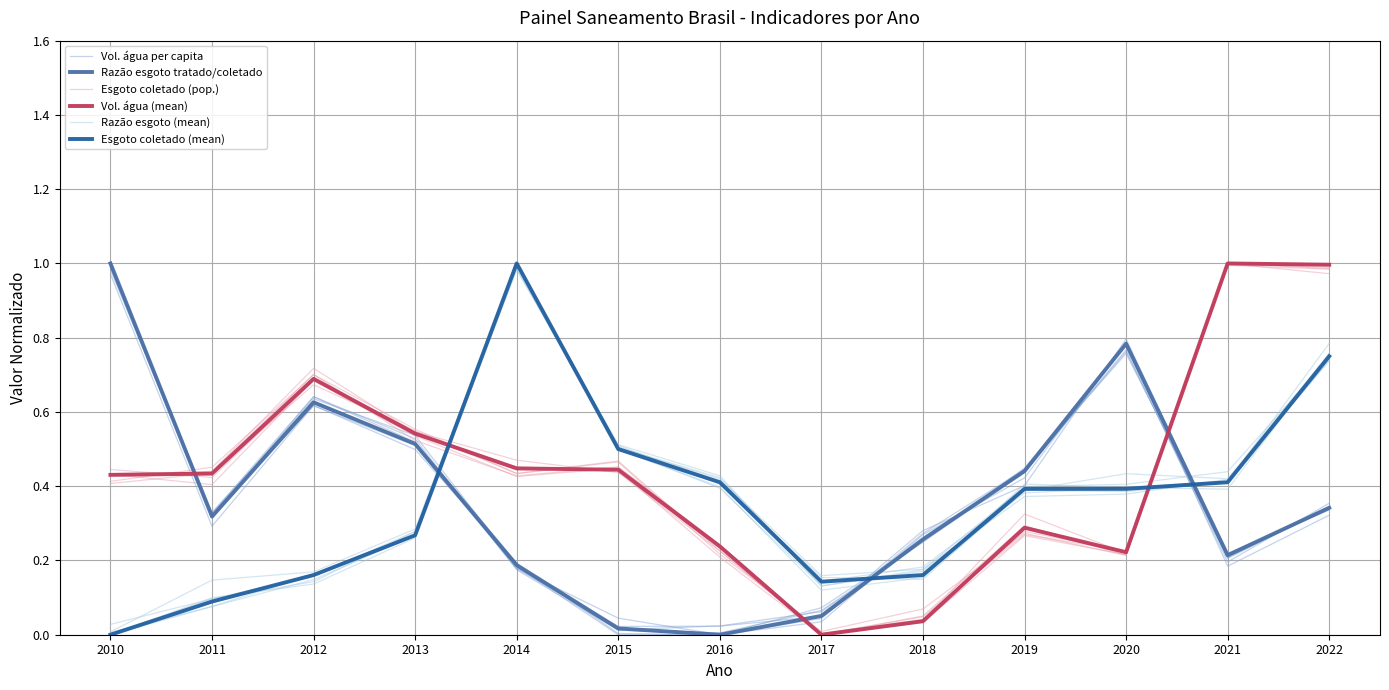

Where is Parcela da populacao com esgoto coletado (mean) nearest to the value 0?

2010